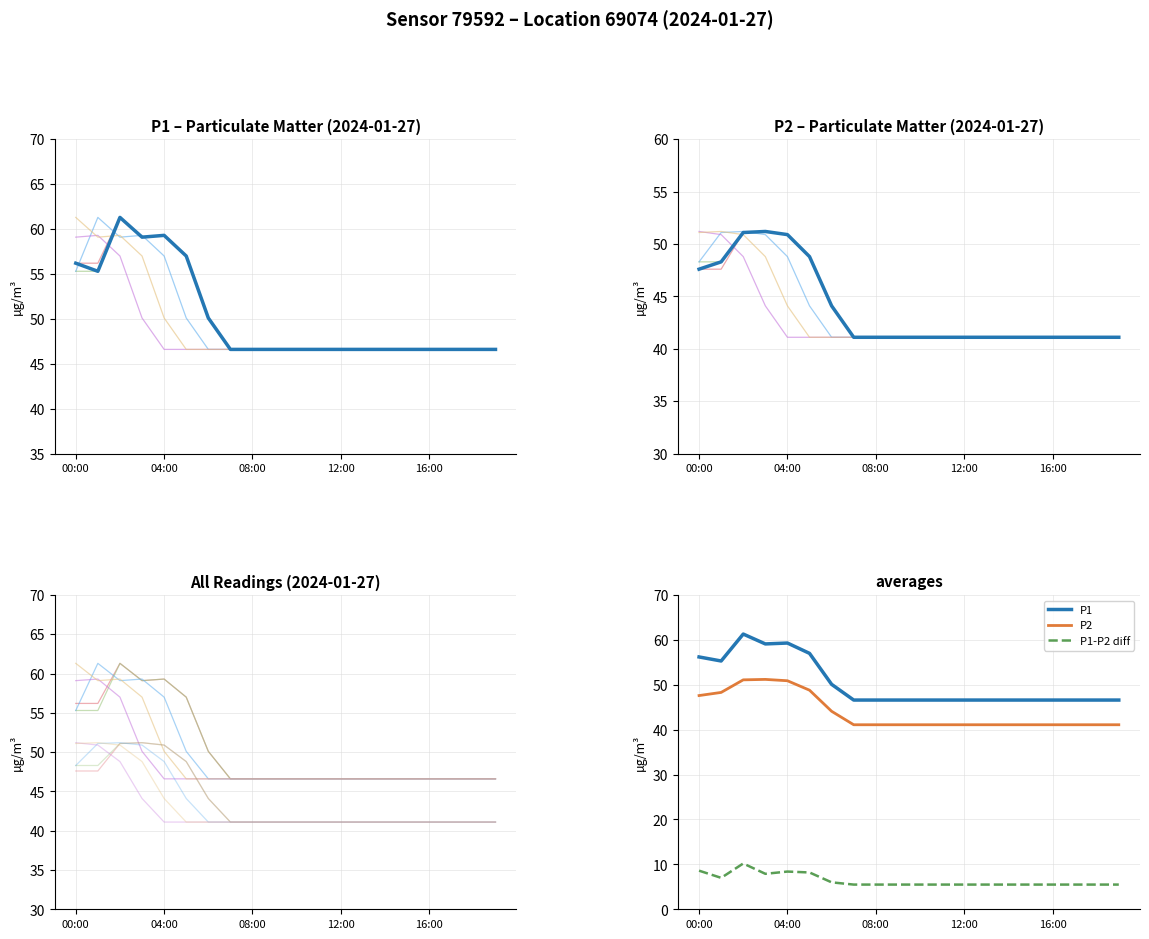

Which has a higher value, 19 or 9?

19